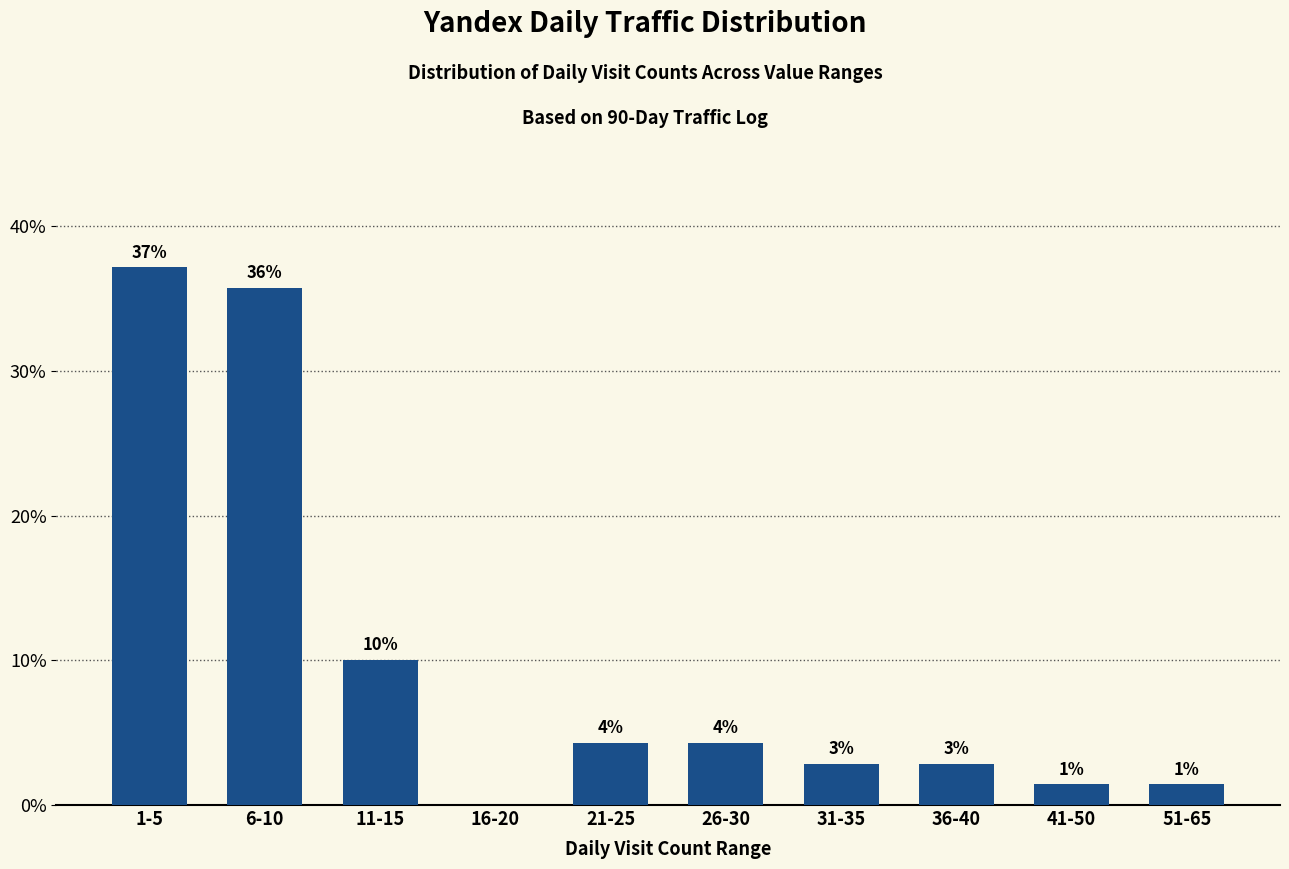

At which label is the value closest to 18?

11-15